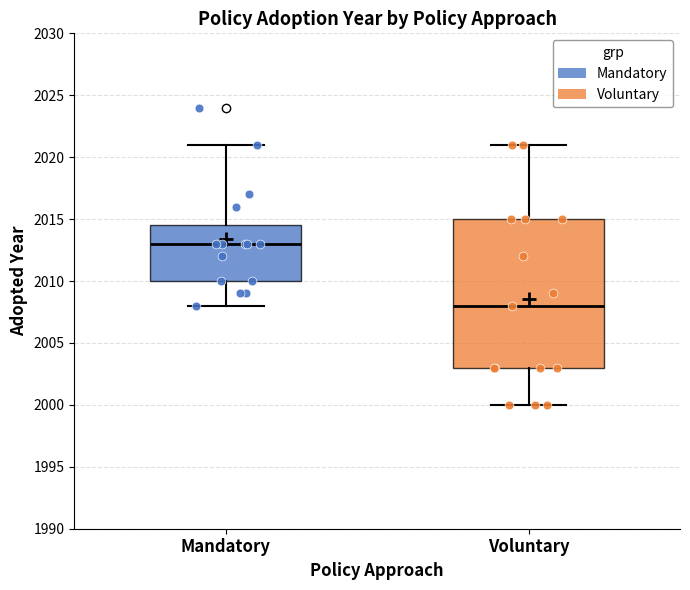

Which box's median line is the lowest?

Voluntary